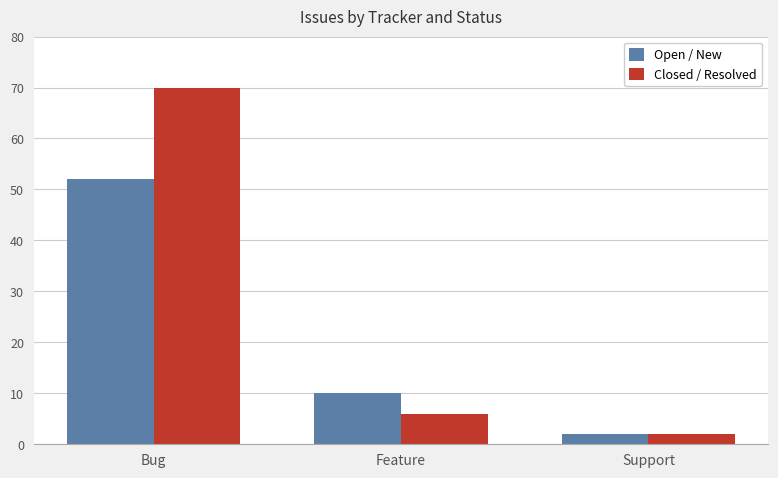

How many Open / New values are between 2 and 52?

3